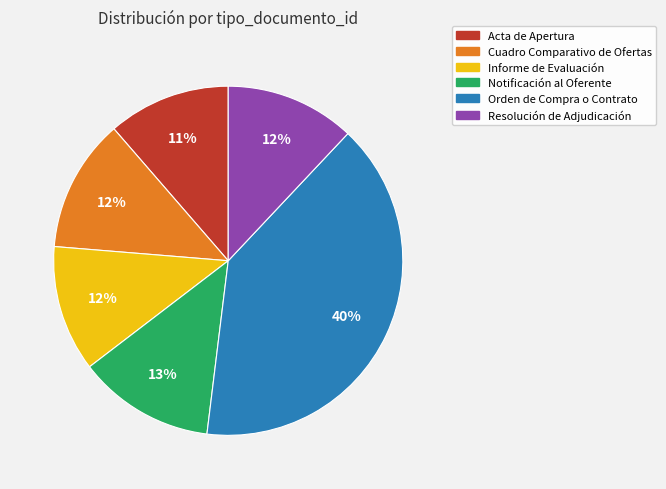

To the nearest percent, what is the difference between the largest and smallest slice percentages?

29%